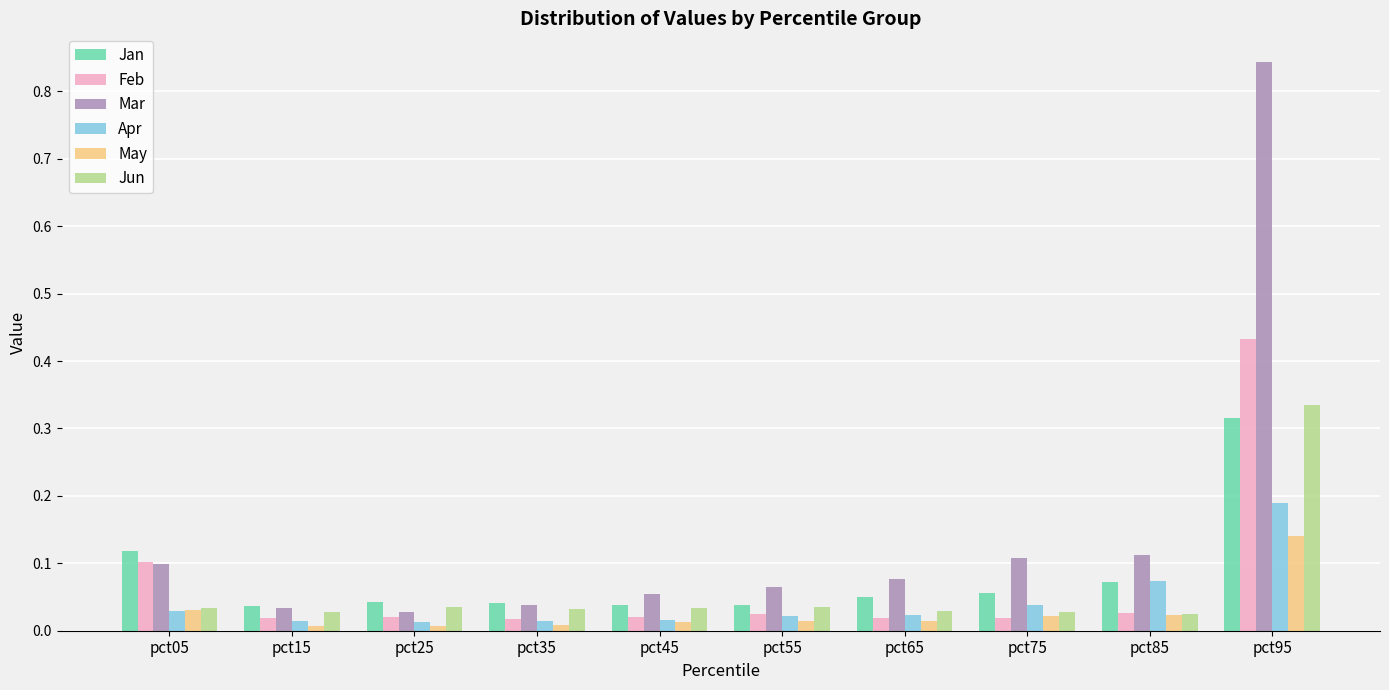

How many categories are shown in the chart?

10